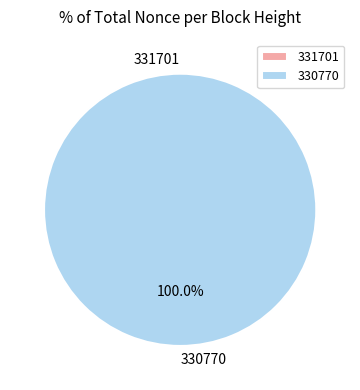

How many slices are in this pie chart?

2